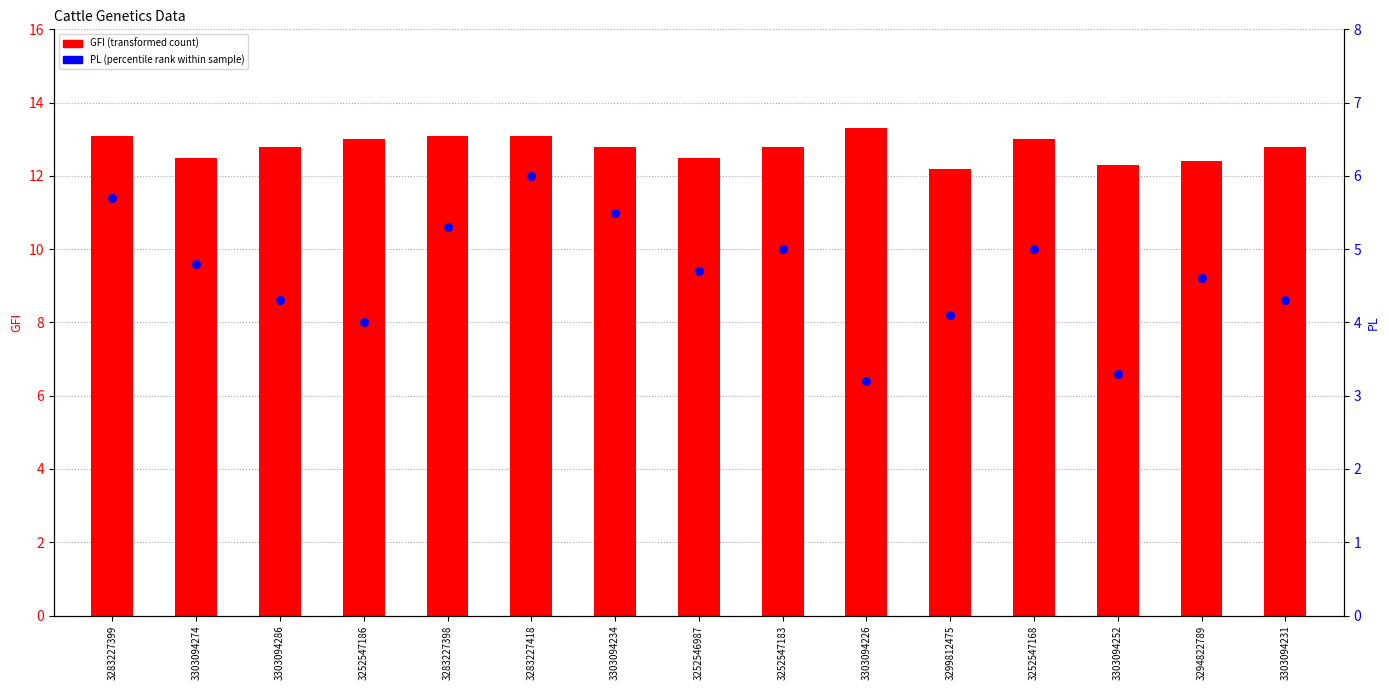

At how many categories does at least one series exceed 12?

15